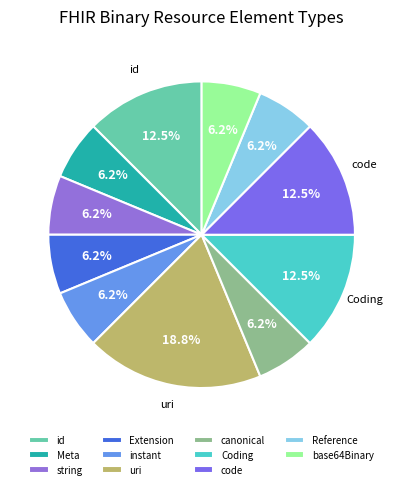

How many segments does this pie chart have?

11